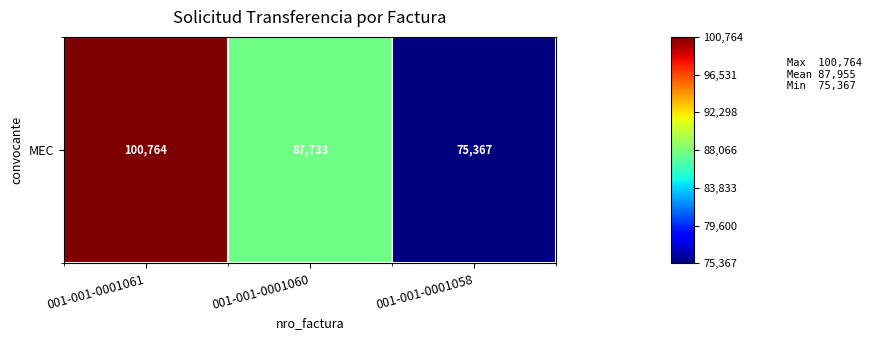

What is the greatest value displayed?

100764